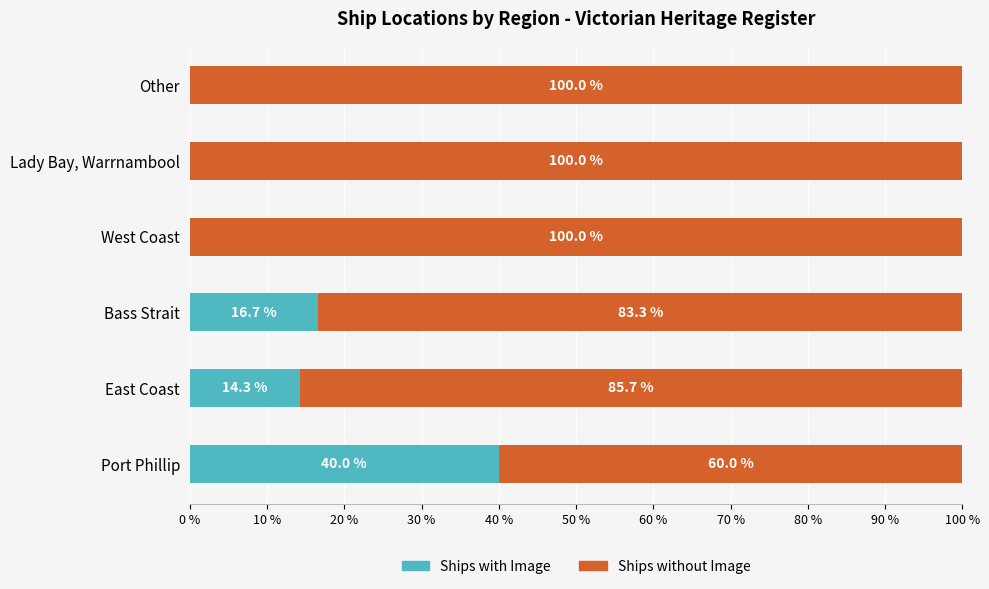

What is the maximum value for Ships with Image?

40.0